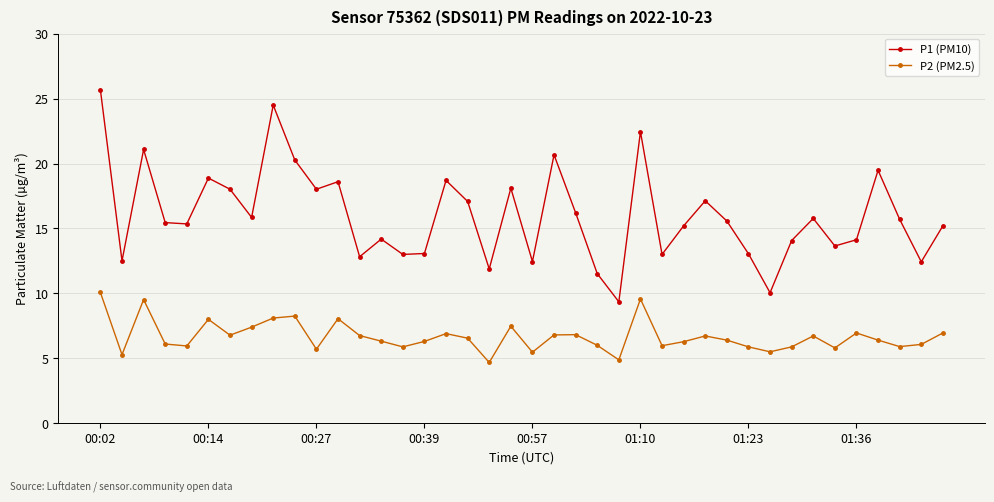

True or false: P1 (PM10) and P2 (PM2.5) cross at least once.

False